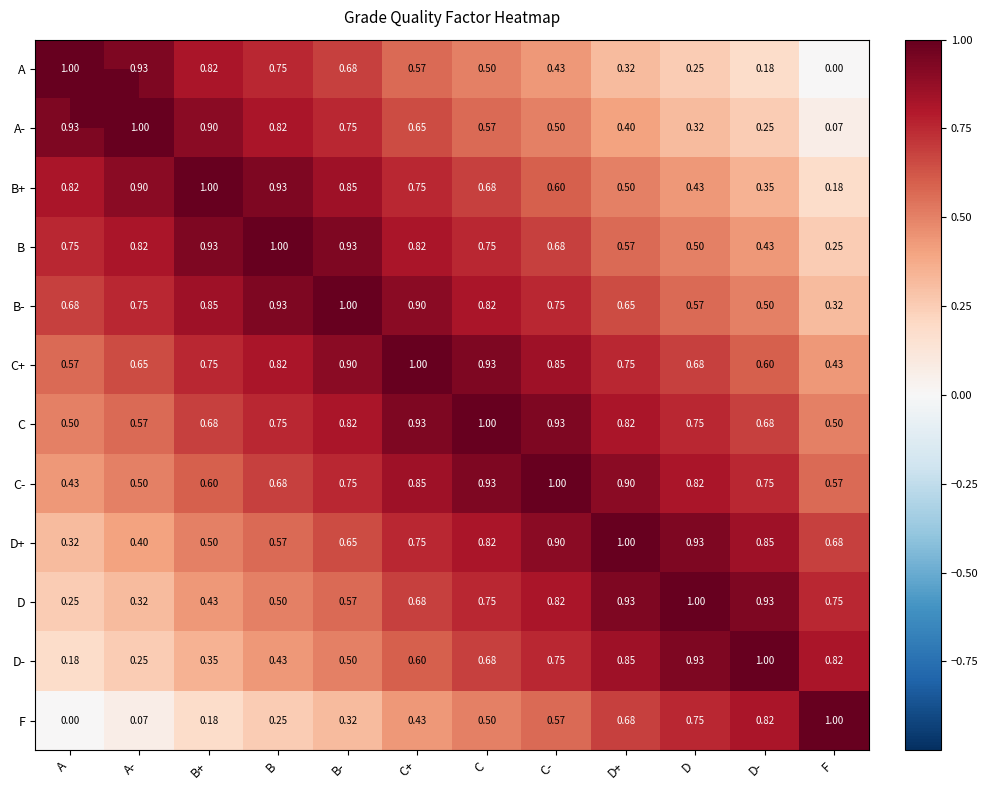

Is the value of C at B- greater than the value of D+ at B-?

Yes